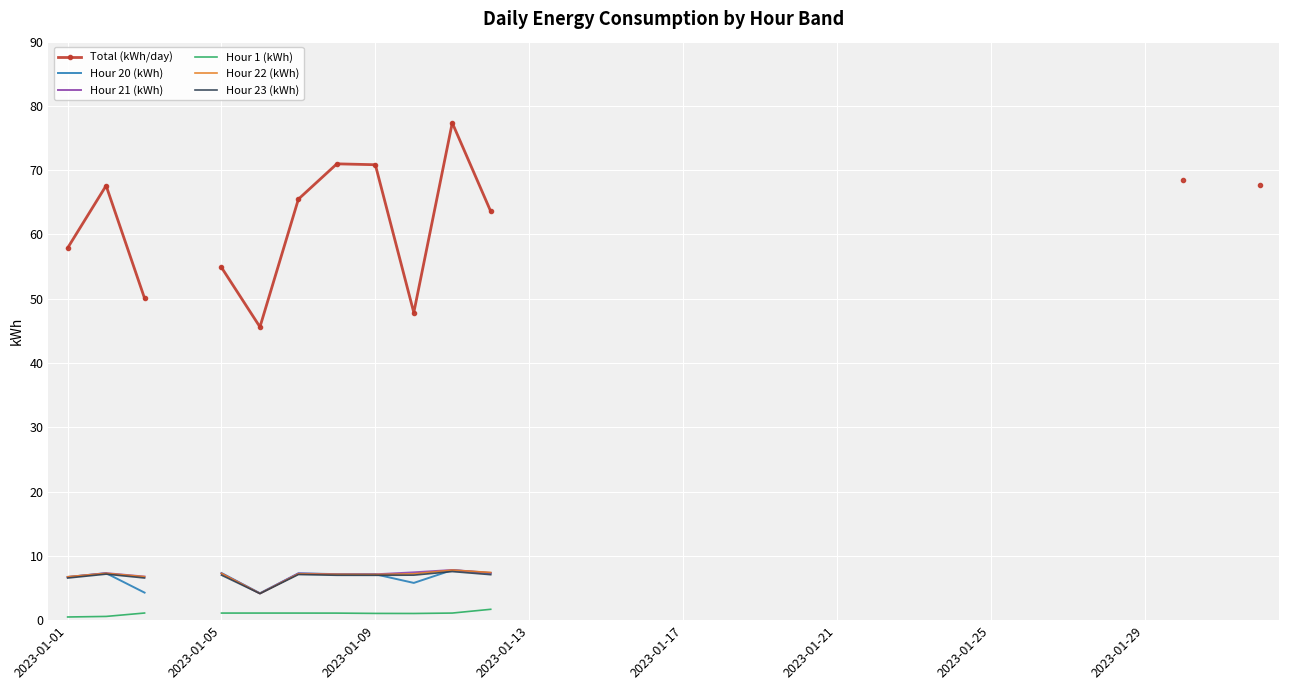

What is the difference between the maximum and minimum values in the Hour 22 (kWh) series?

3.7